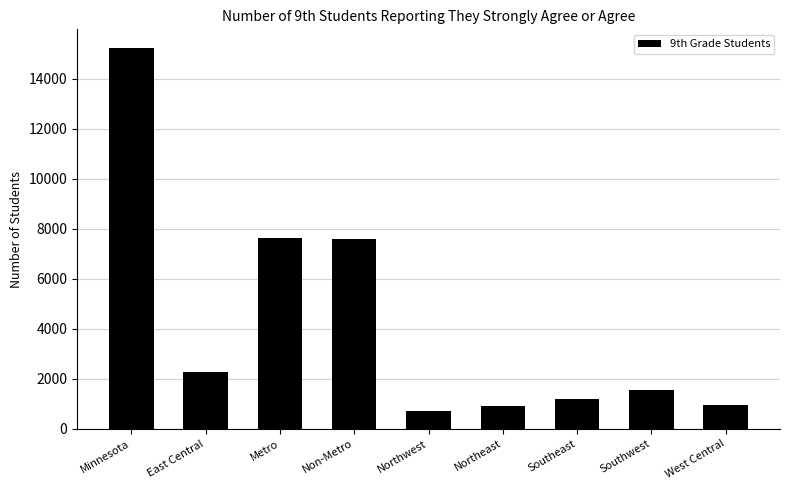

What is the difference between the values at Southwest and Minnesota?

13661